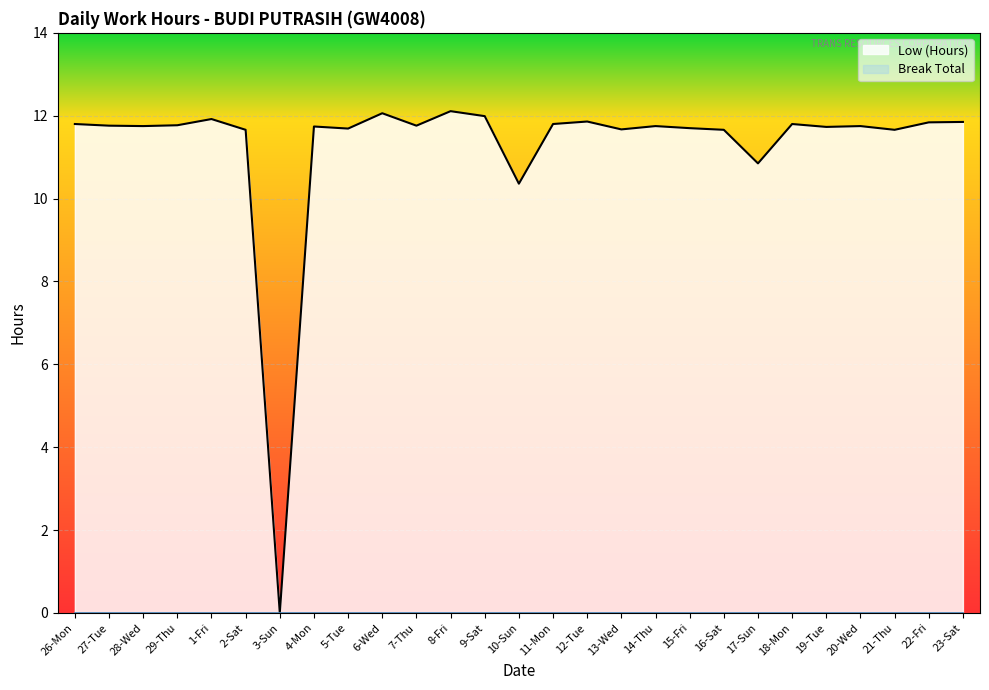

Reading left to right, extract all data points from this chart.

11.8	11.8	11.8	11.8	11.9	11.7	0.0	11.7	11.7	12.1	11.8	12.1	12.0	10.4	11.8	11.9	11.7	11.8	11.7	11.7	10.8	11.8	11.7	11.8	11.7	11.8	11.8